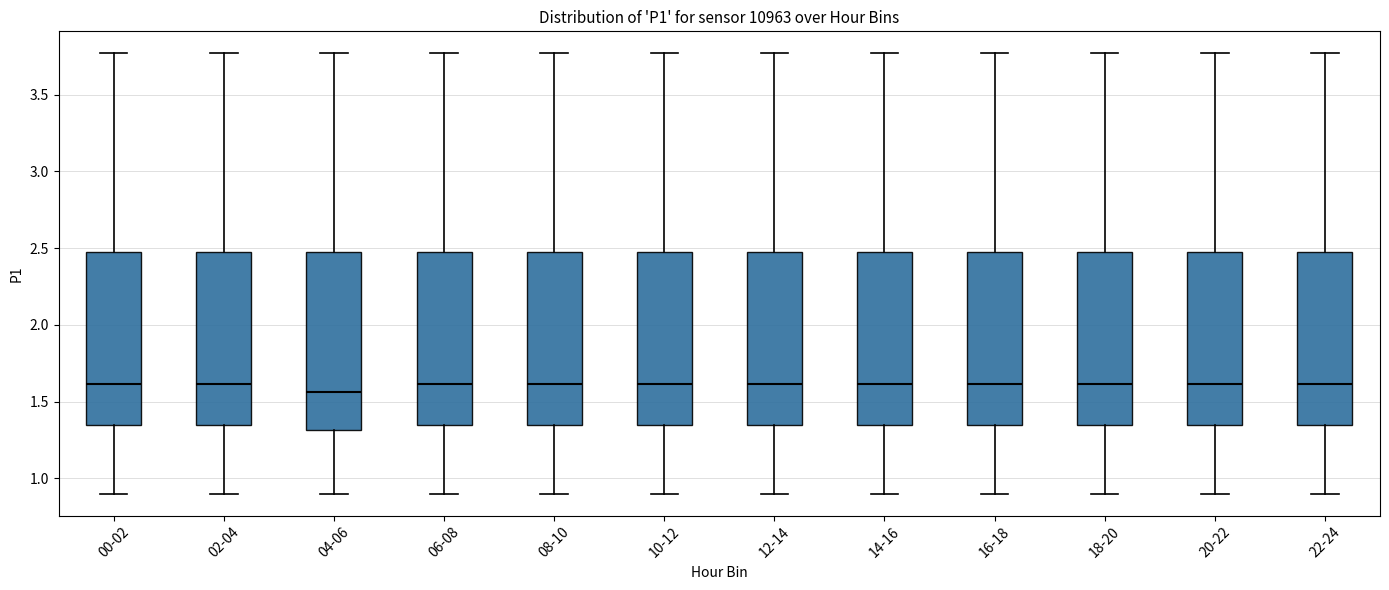

Where does the upper whisker of the box for 22-24 end on the y-axis? The values are not printed on the chart, so give them approximately, as read against the axis.

3.75